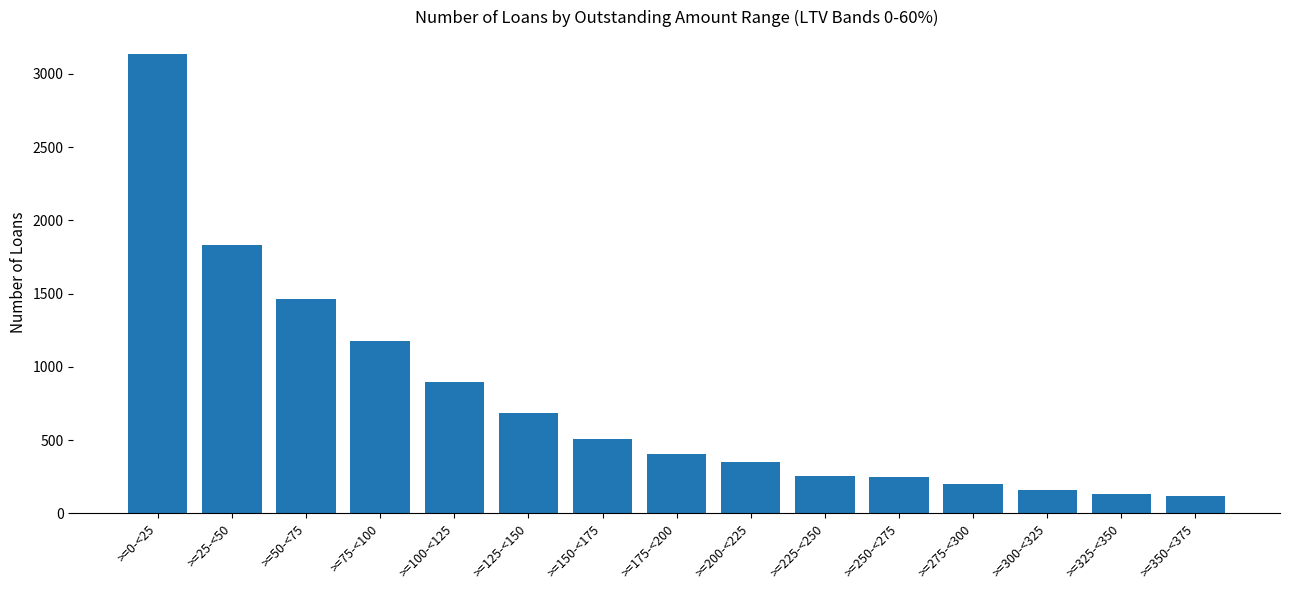

Is it true that the value at >=100-<125 is 898?

True